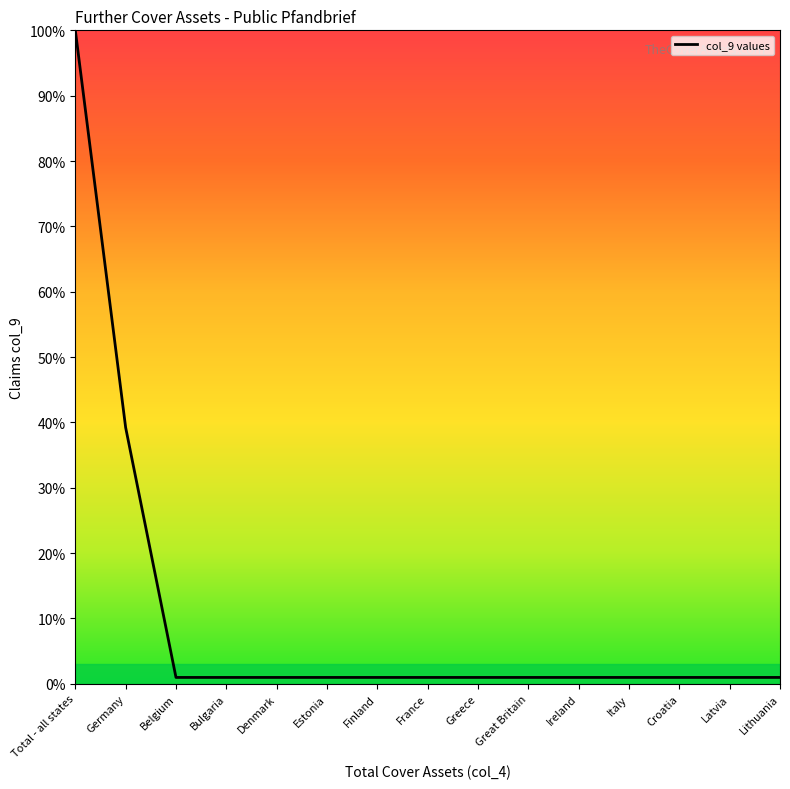

Reading left to right, list all the values displayed in this chart.

Total - all states=100.0	Germany=39.2	Belgium=1.0	Bulgaria=1.0	Denmark=1.0	Estonia=1.0	Finland=1.0	France=1.0	Greece=1.0	Great Britain=1.0	Ireland=1.0	Italy=1.0	Croatia=1.0	Latvia=1.0	Lithuania=1.0